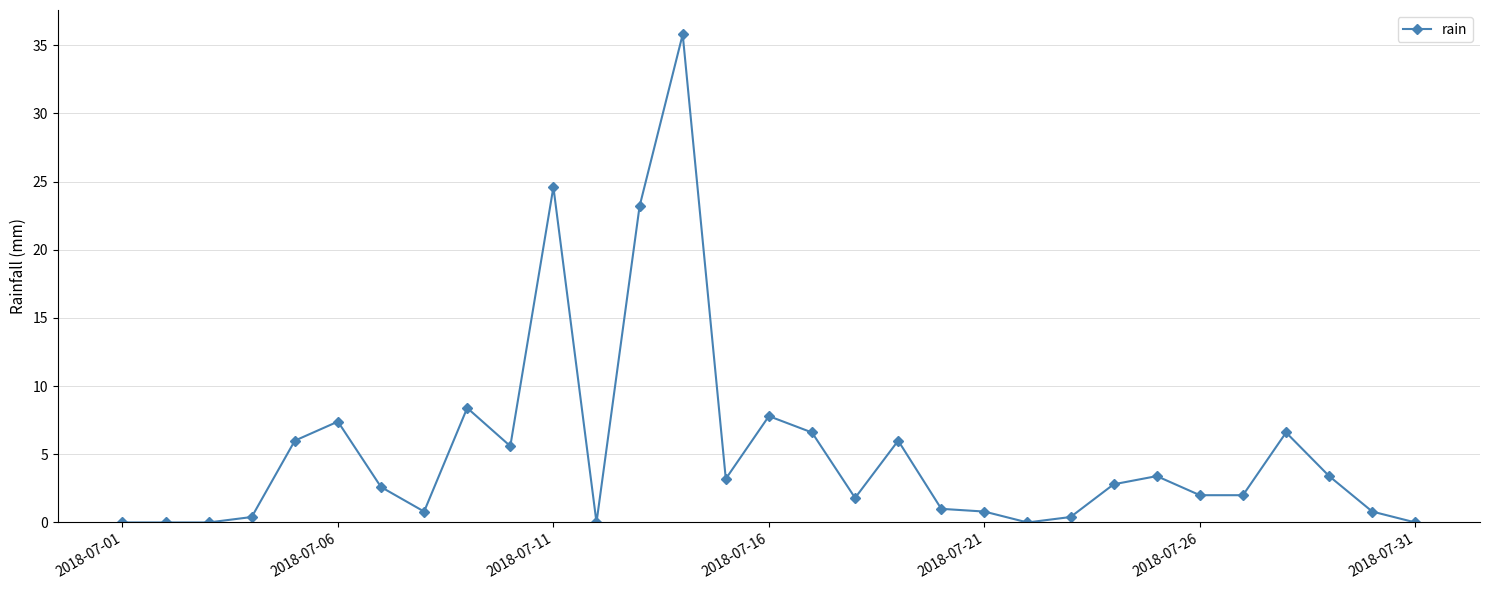

How many distinct data groups are displayed?

1